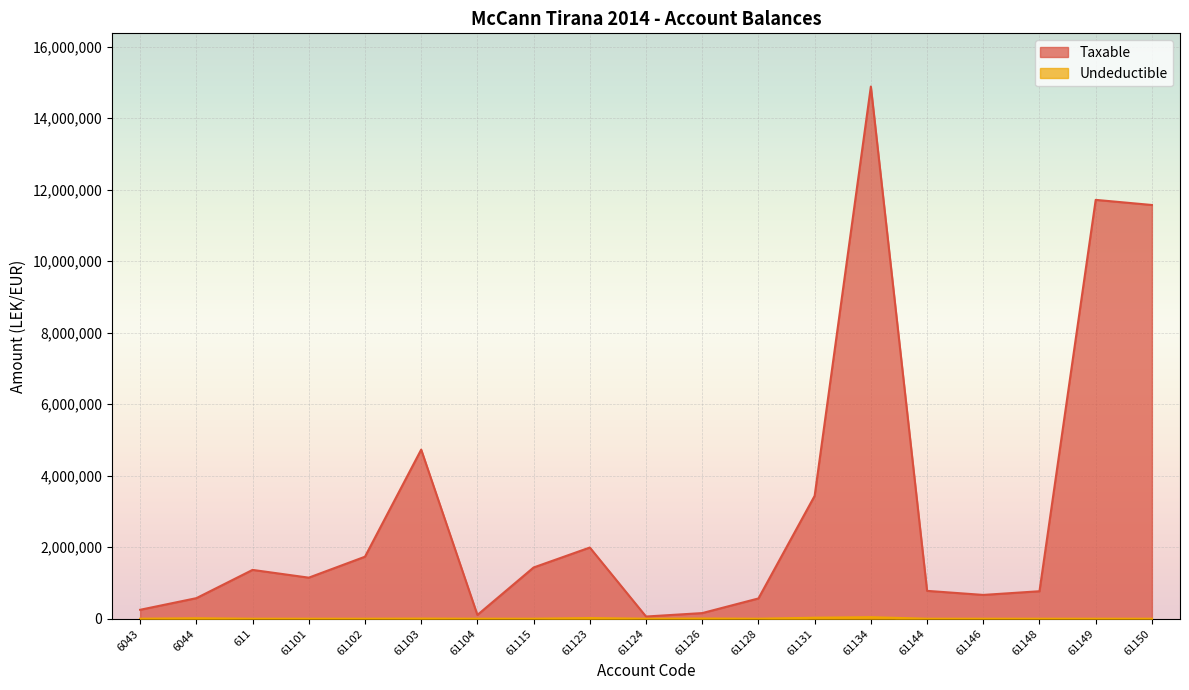

At which category does Taxable reach its first local peak?

611